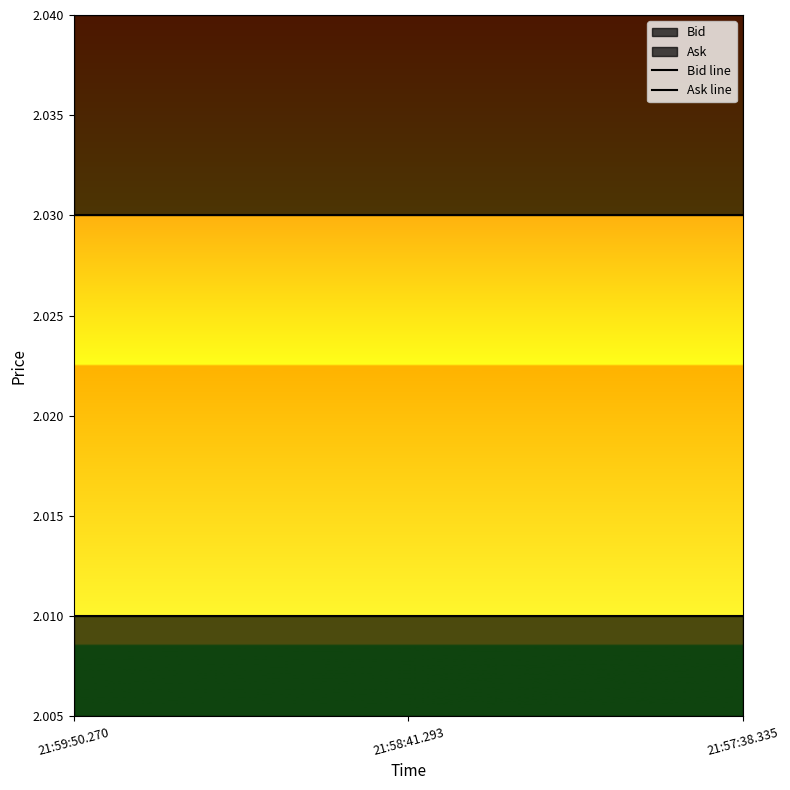

The value of Bid line at 21:58:41.293 is 2.0. True or false?

True